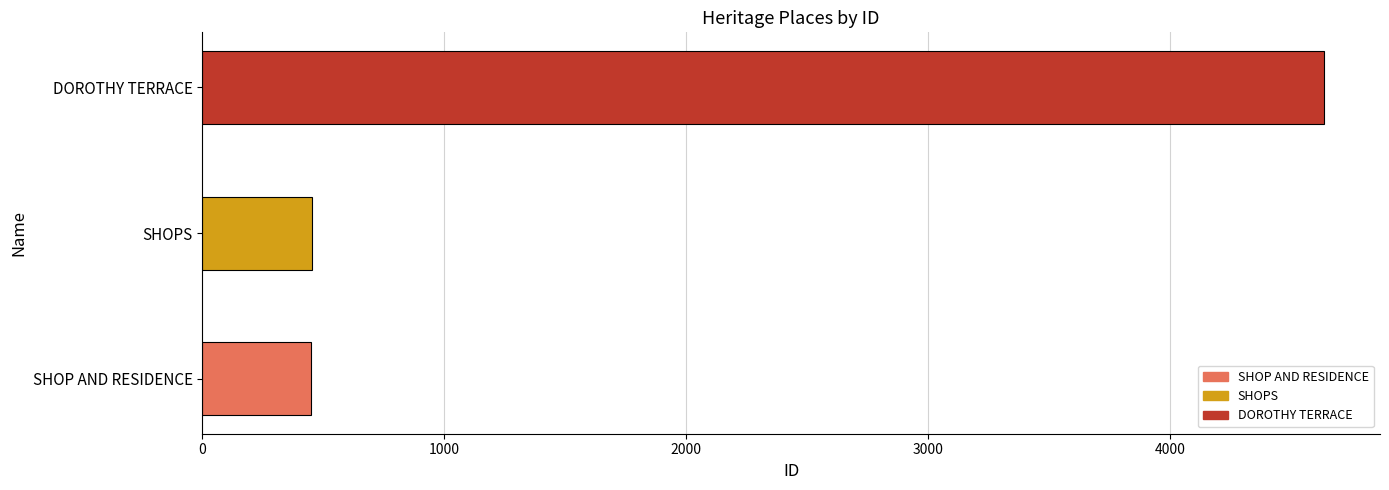

What value does the data have at SHOPS, to the nearest 10?

450